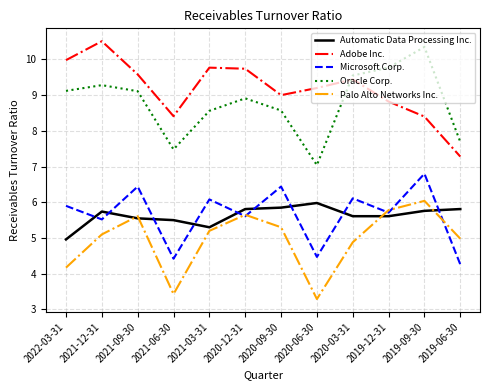

Is this an area chart (filled region under the line)?

No